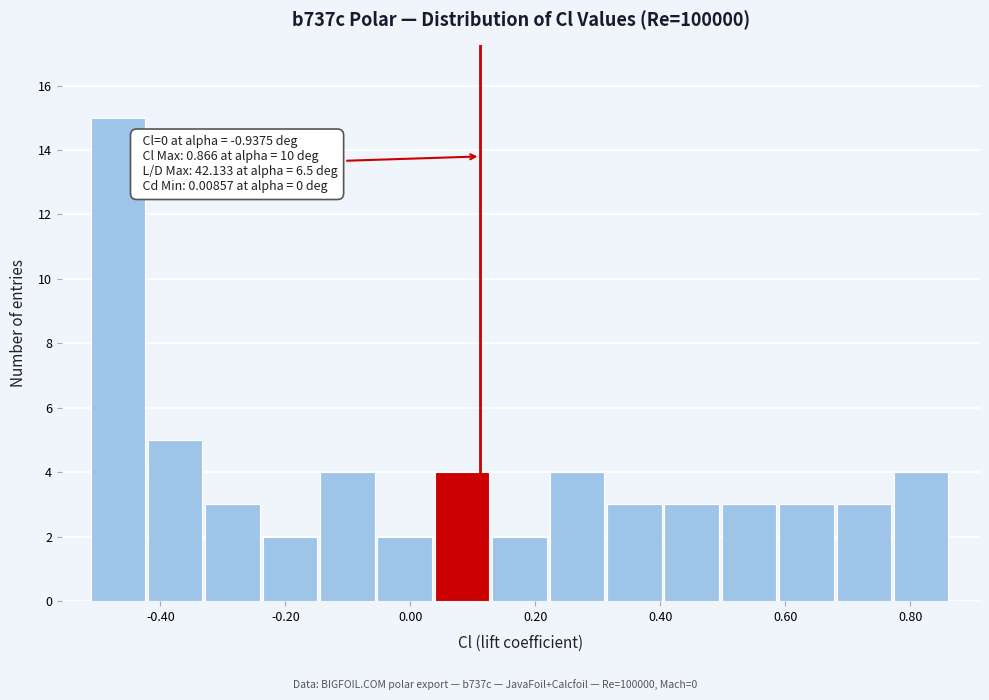

Over which range of the x-axis is the bar tallest?

-0.52 to -0.42